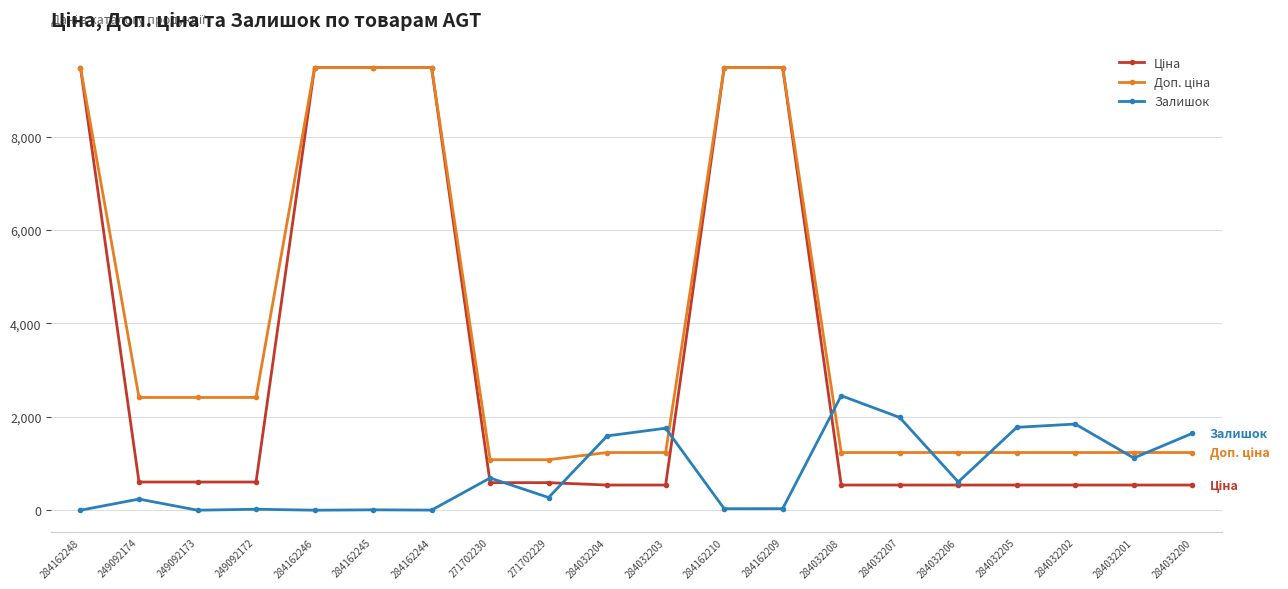

What is the value of the Залишок point at the 2nd from the left?

238.0